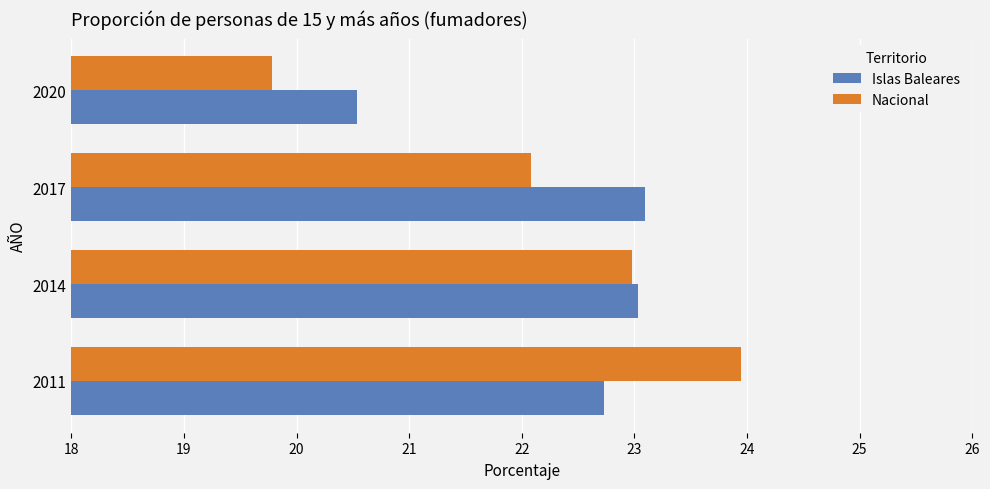

The Islas Baleares series shows 34.2 at 2011. True or false?

False